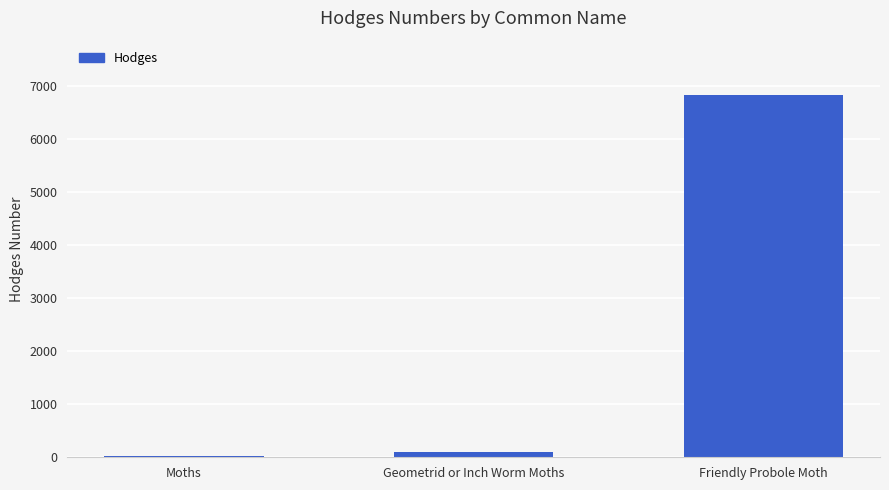

At which label is the value closest to 3433?

Geometrid or Inch Worm Moths